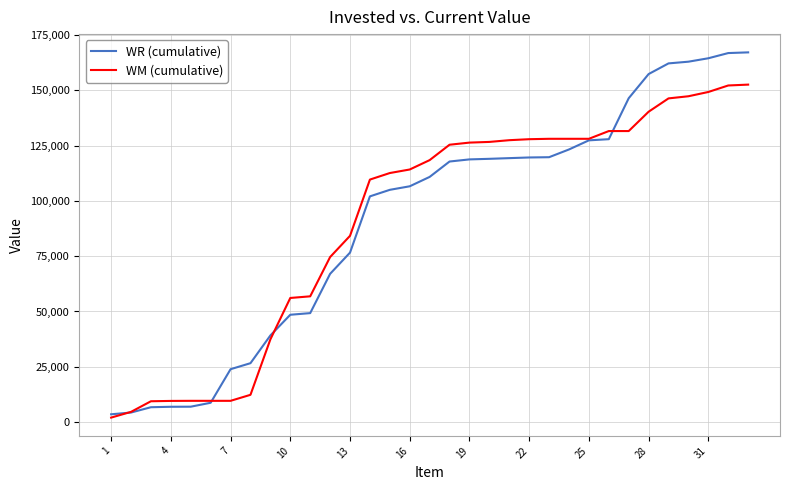

What is the maximum value for WR (cumulative)?

167178